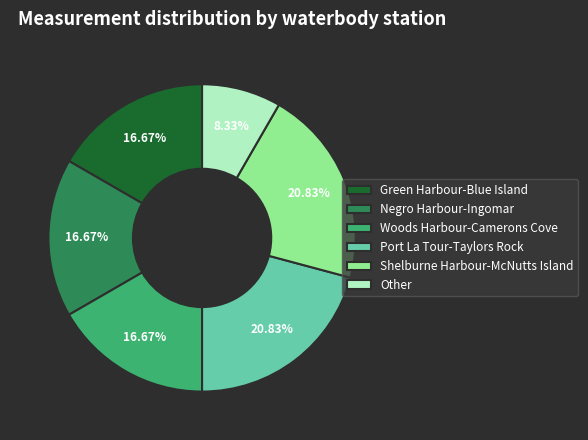

Which slice is the smallest?

Other